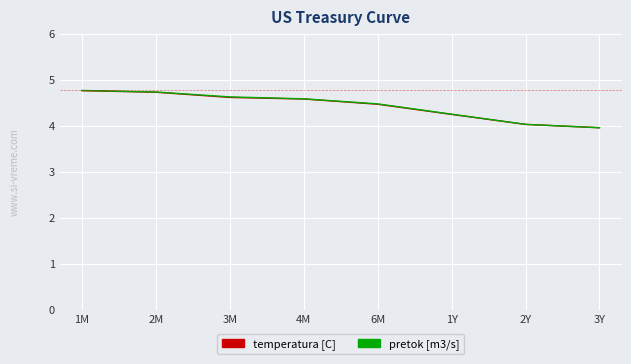

Which series has the widest spread of values?

pretok [m3/s]